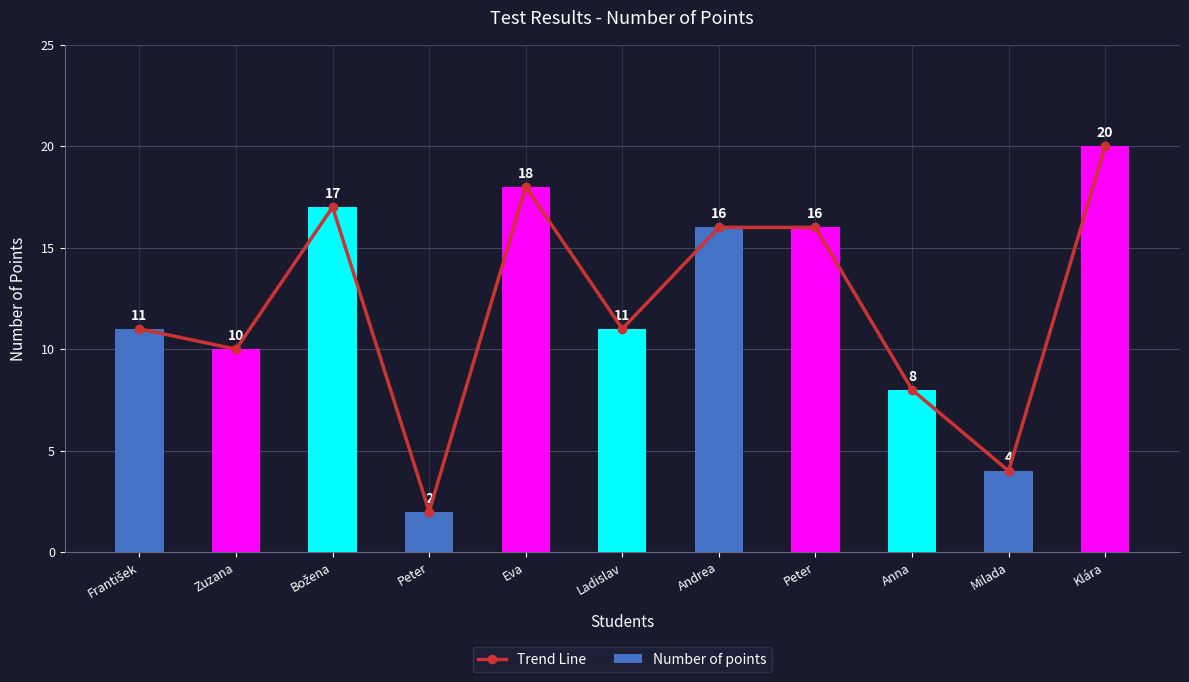

At which label does Number of points reach its minimum?

Peter